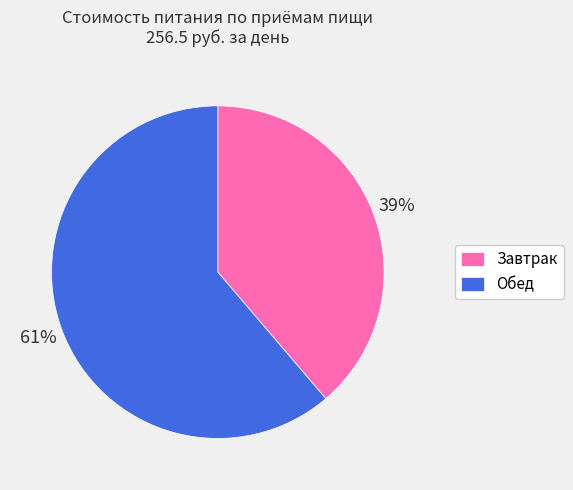

Between Завтрак and Обед, which is larger?

Обед